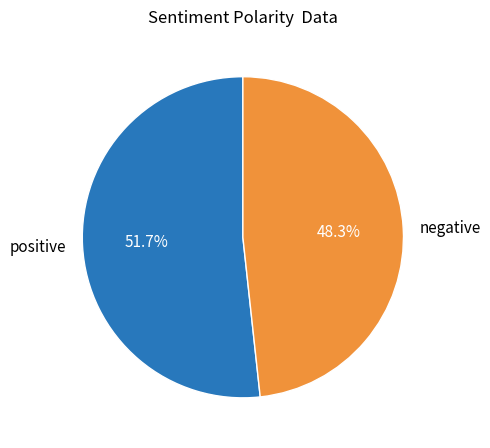

Which has a higher value, positive or negative?

positive